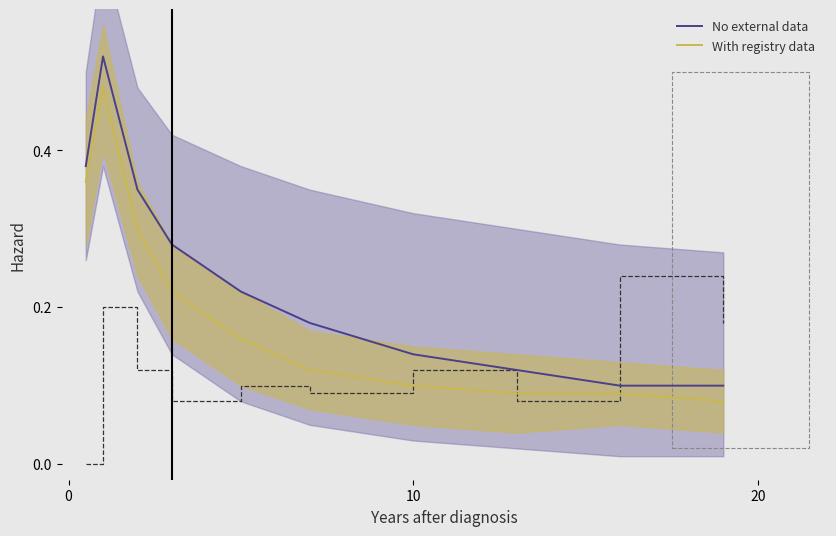

What is the sum of the With registry data values at 0 and 6?

0.5